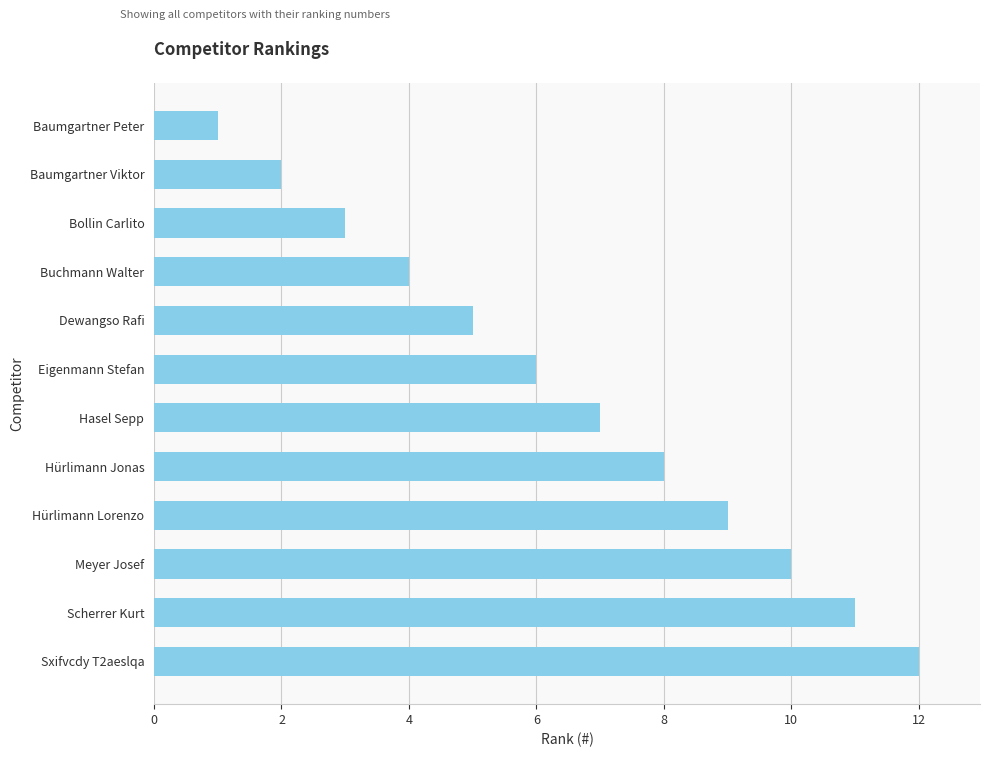

What is the change in value from Hürlimann Jonas to Baumgartner Viktor?

-6